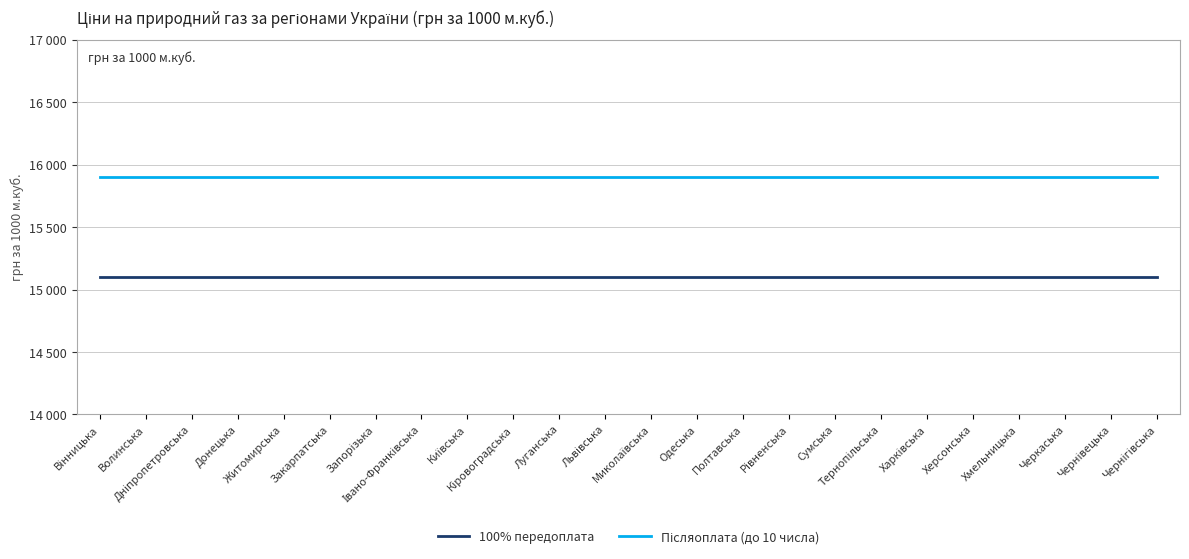

True or false: 100% передоплата has a value of 23262 at Київська.

False